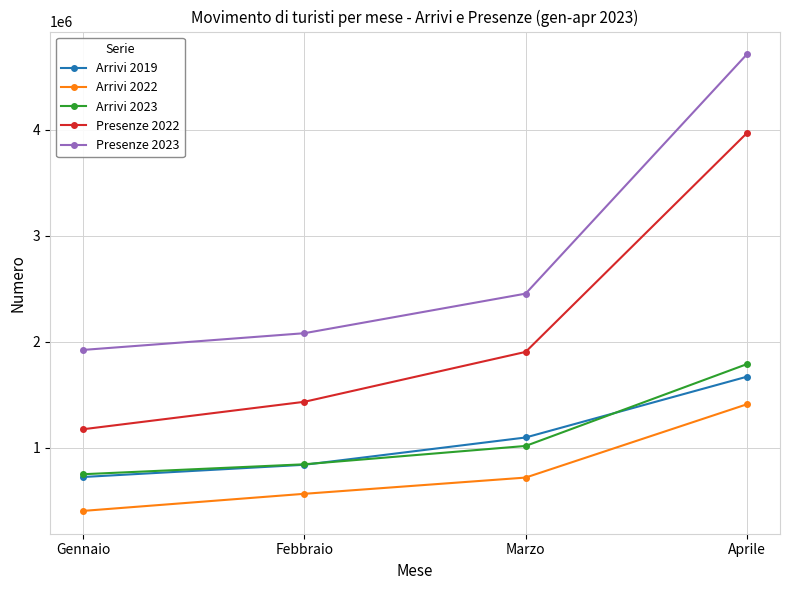

Between Gennaio and Marzo, which series saw the biggest shift?

Presenze 2022